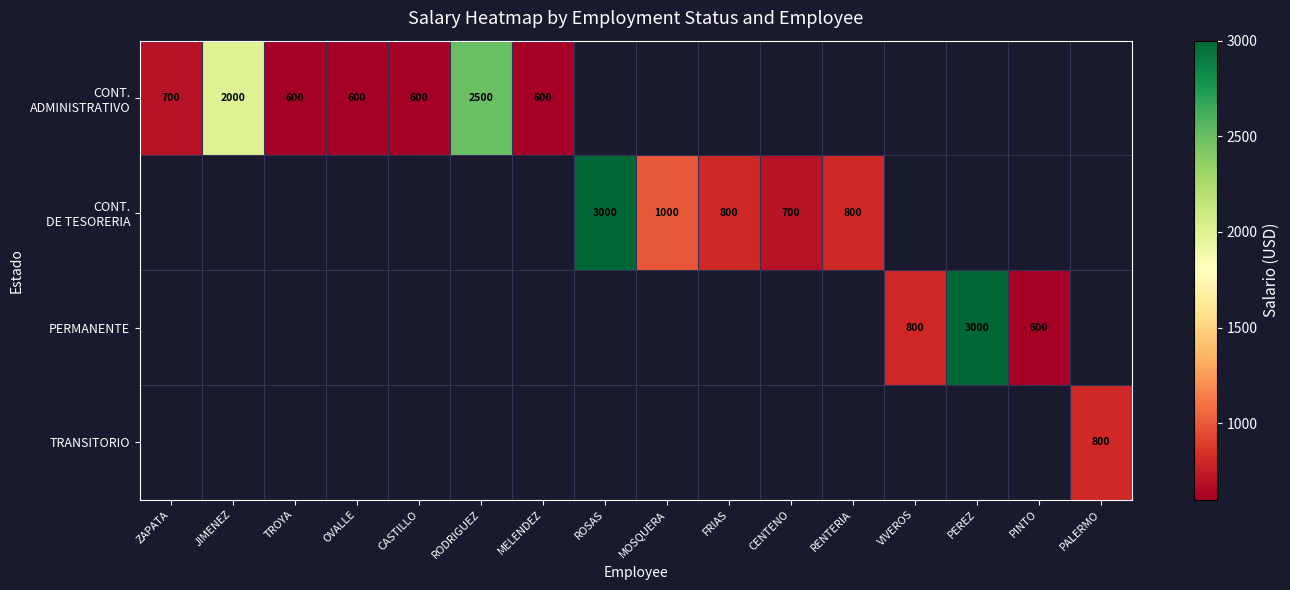

Is it true that TRANSITORIO equals 800 at PALERMO?

True